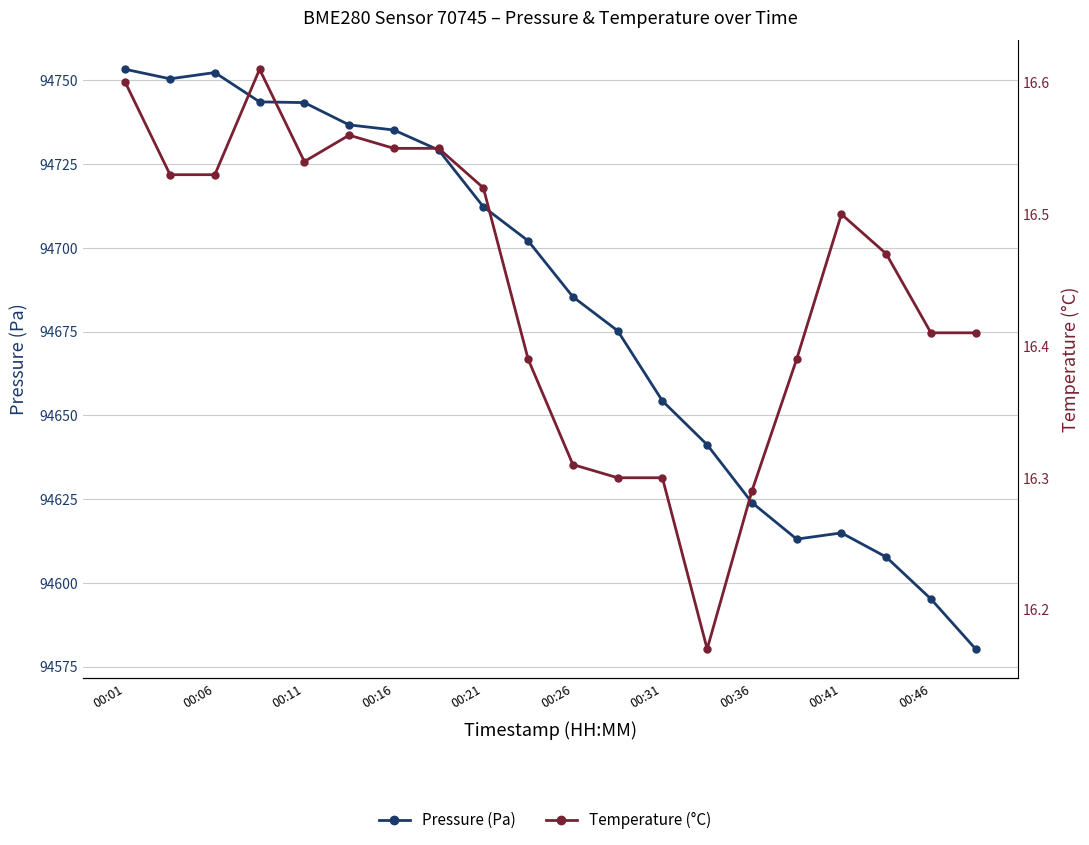

What is the minimum value shown in the chart?

16.2